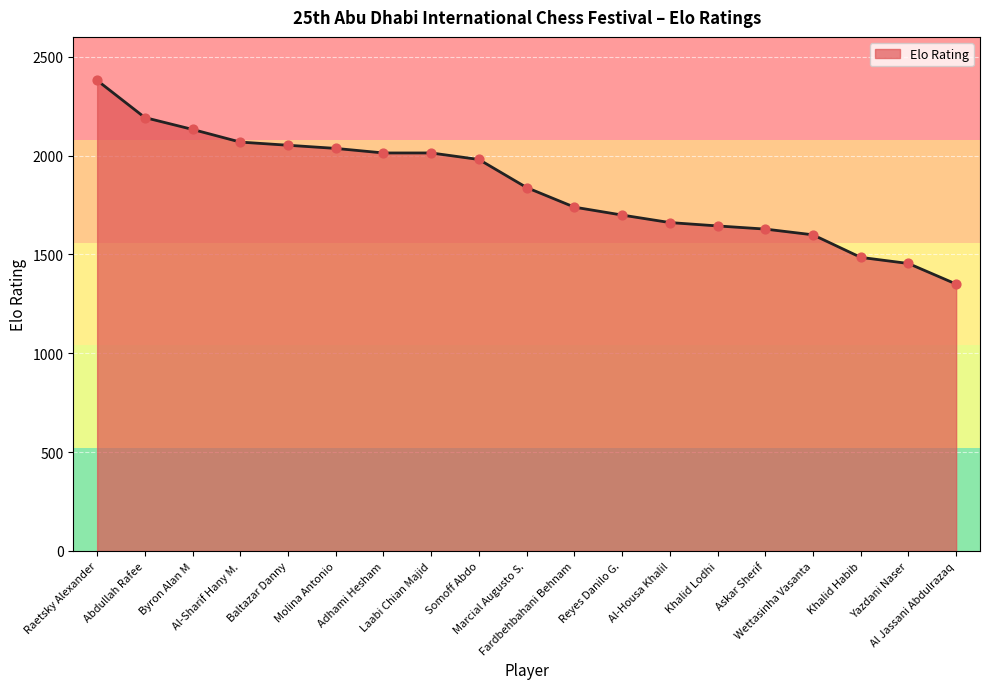

Between Byron Alan M and Marcial Augusto S., which is larger?

Byron Alan M